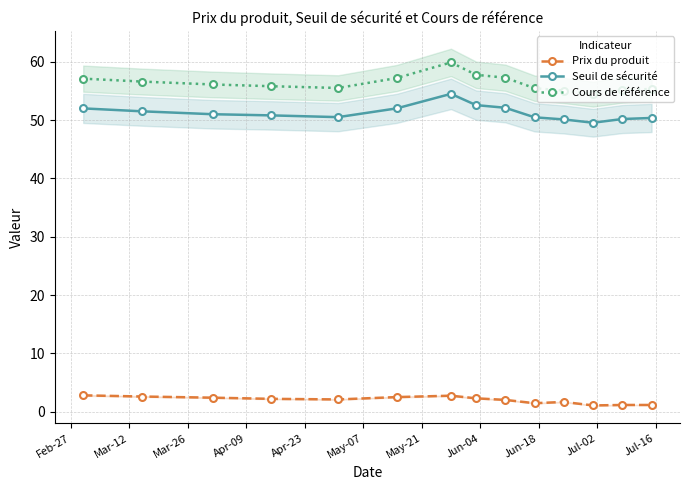

How many interior local peaks does the Cours de référence series have?

1